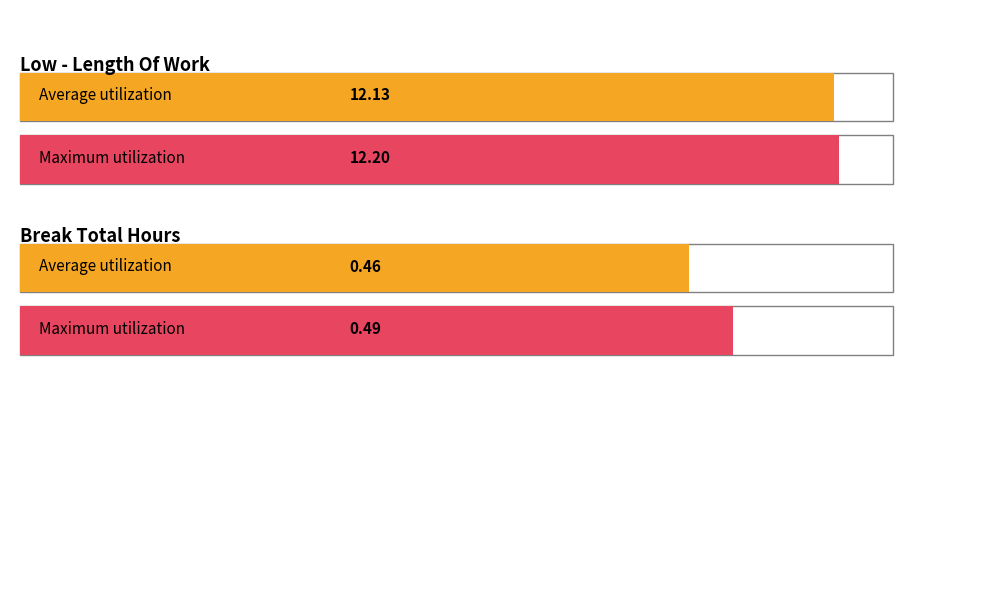

Count the number of data series in this chart.

2